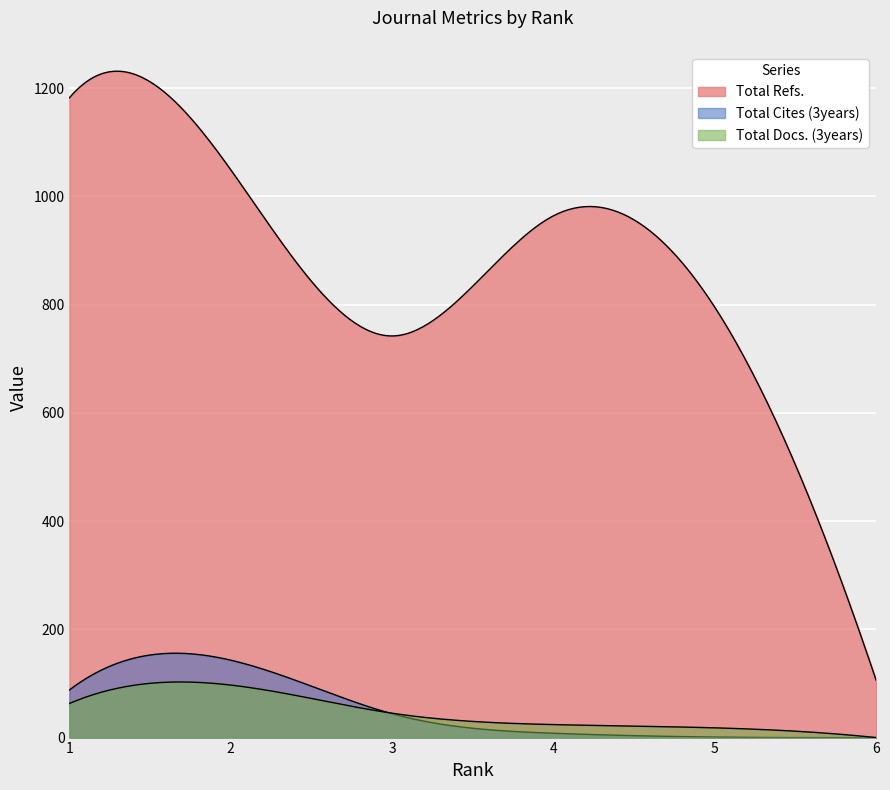

What value does the Total Refs. series have at 2?

1049